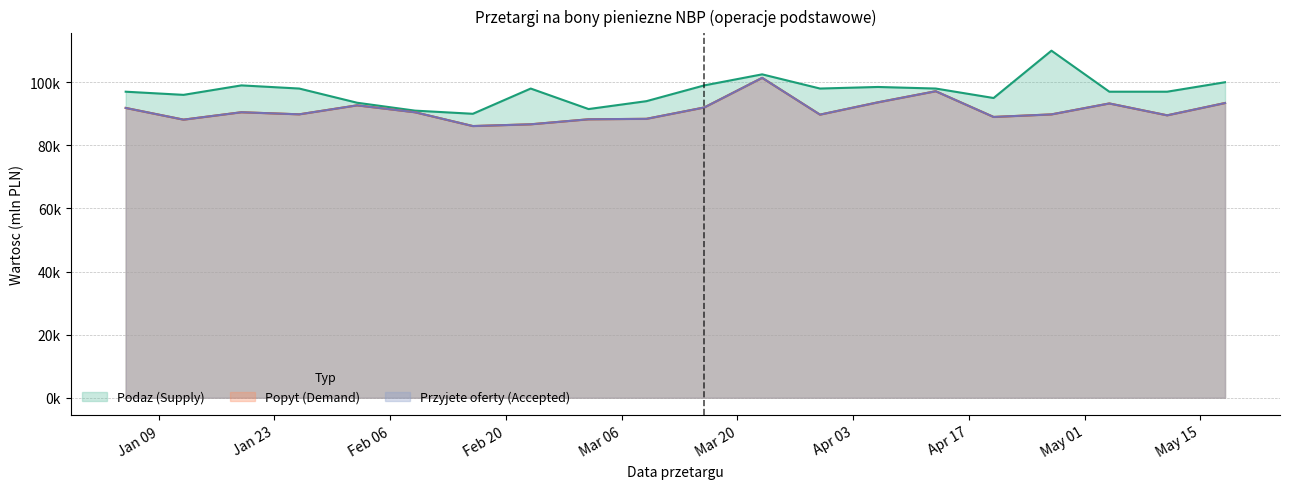

At which category does Podaz (Supply) reach its first local valley?

2018-01-12